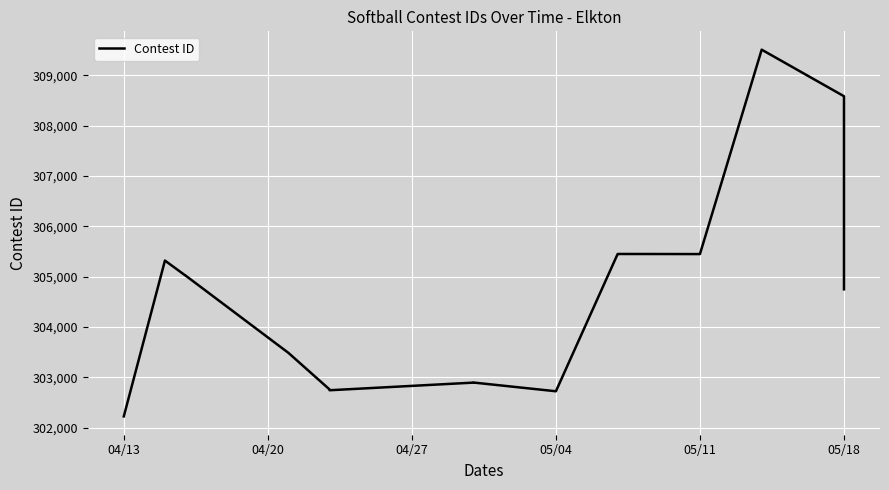

True or false: the data has more than 2 interior local peaks.

True